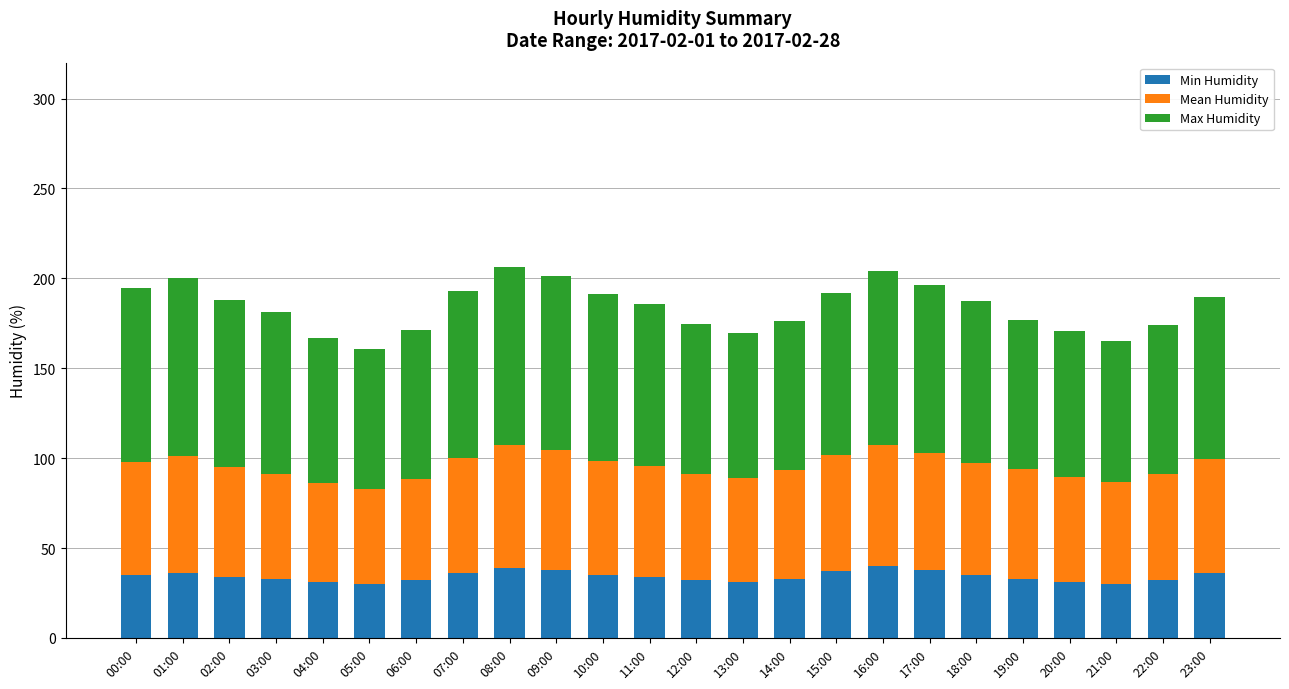

What are all the series names shown in the legend?

Min Humidity, Mean Humidity, Max Humidity